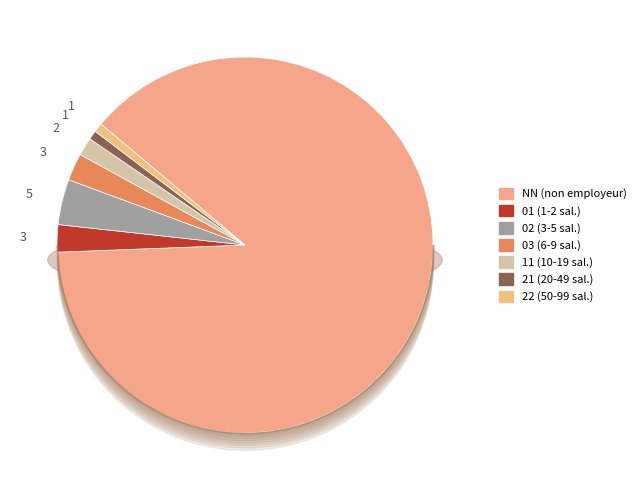

Which slice is the largest?

NN